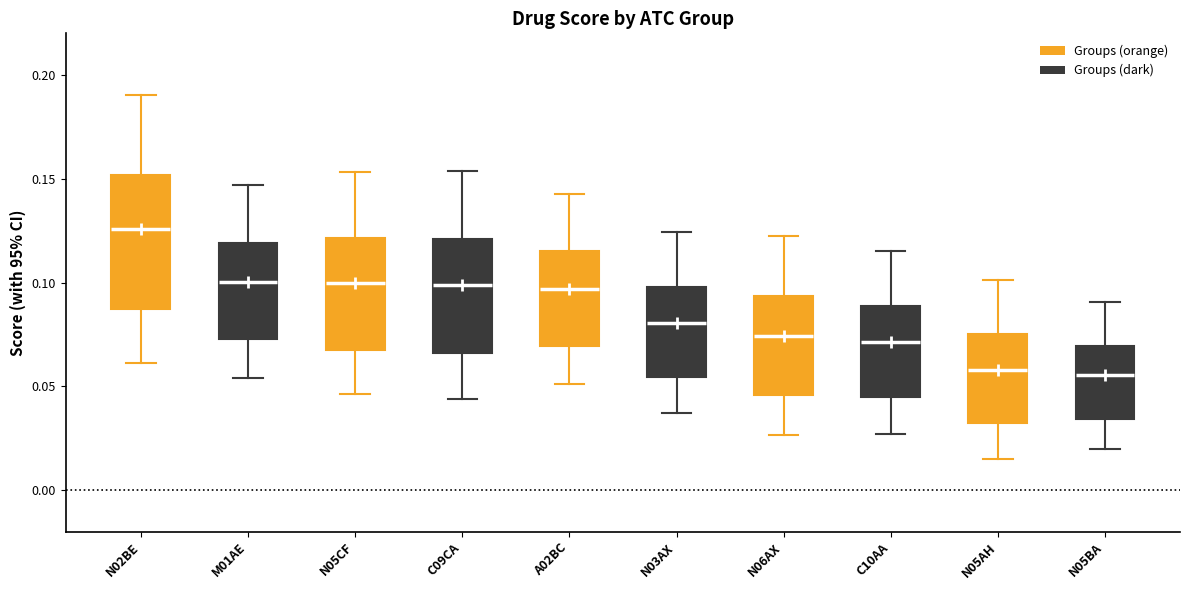

Reading left to right, transcribe this box plot: for each box, give where its median line is, the range the box spans, and where its two whiskers end, as read against the y-axis. The values are not printed on the chart, so give them approximately, as read against the axis.

N02BE: median 0.125, box 0.085 to 0.150, whiskers 0.060 to 0.190
M01AE: median 0.100, box 0.075 to 0.120, whiskers 0.055 to 0.145
N05CF: median 0.100, box 0.070 to 0.120, whiskers 0.045 to 0.155
C09CA: median 0.100, box 0.065 to 0.120, whiskers 0.045 to 0.155
A02BC: median 0.095, box 0.070 to 0.115, whiskers 0.050 to 0.145
N03AX: median 0.080, box 0.055 to 0.100, whiskers 0.035 to 0.125
N06AX: median 0.075, box 0.045 to 0.095, whiskers 0.025 to 0.120
C10AA: median 0.070, box 0.045 to 0.090, whiskers 0.025 to 0.115
N05AH: median 0.060, box 0.030 to 0.075, whiskers 0.015 to 0.100
N05BA: median 0.055, box 0.035 to 0.070, whiskers 0.020 to 0.090